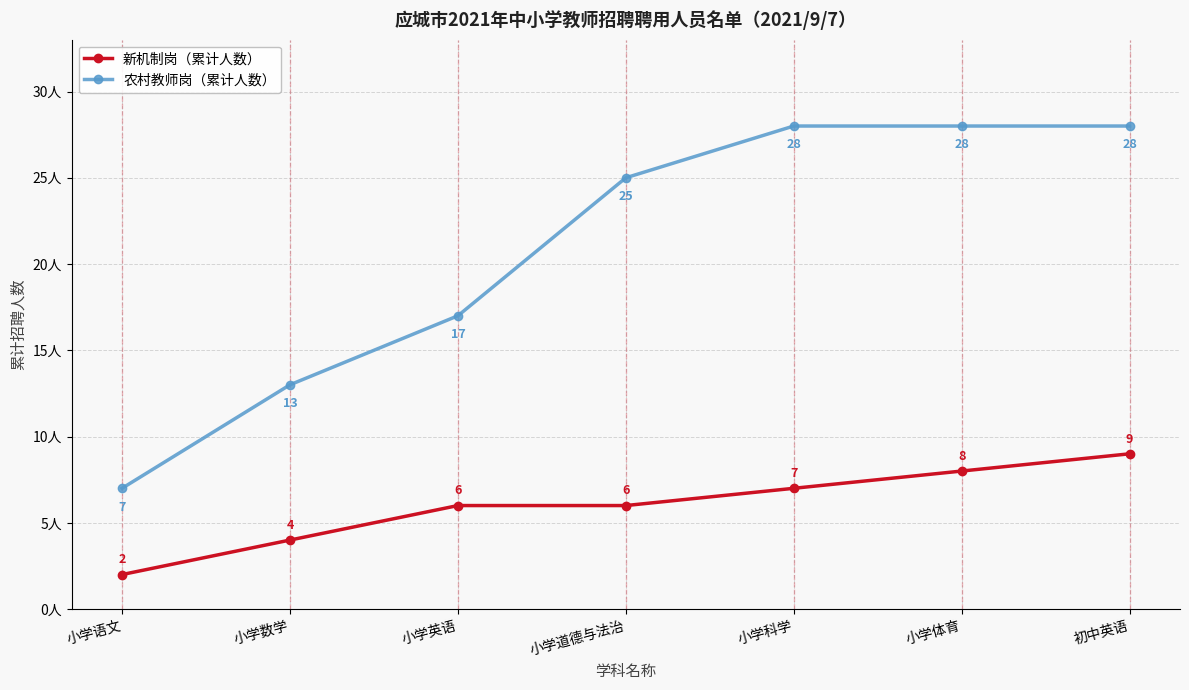

Which series has the largest total across all categories?

农村教师岗（累计人数）